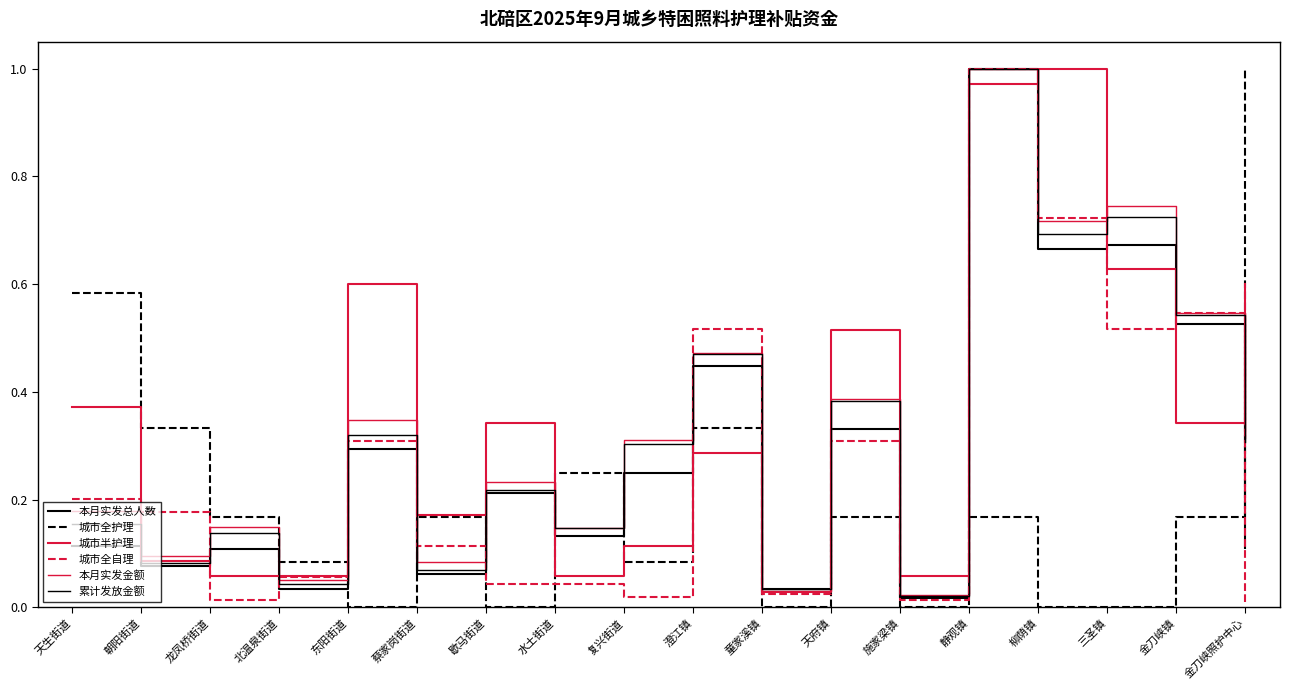

Is this an area chart (filled region under the line)?

No